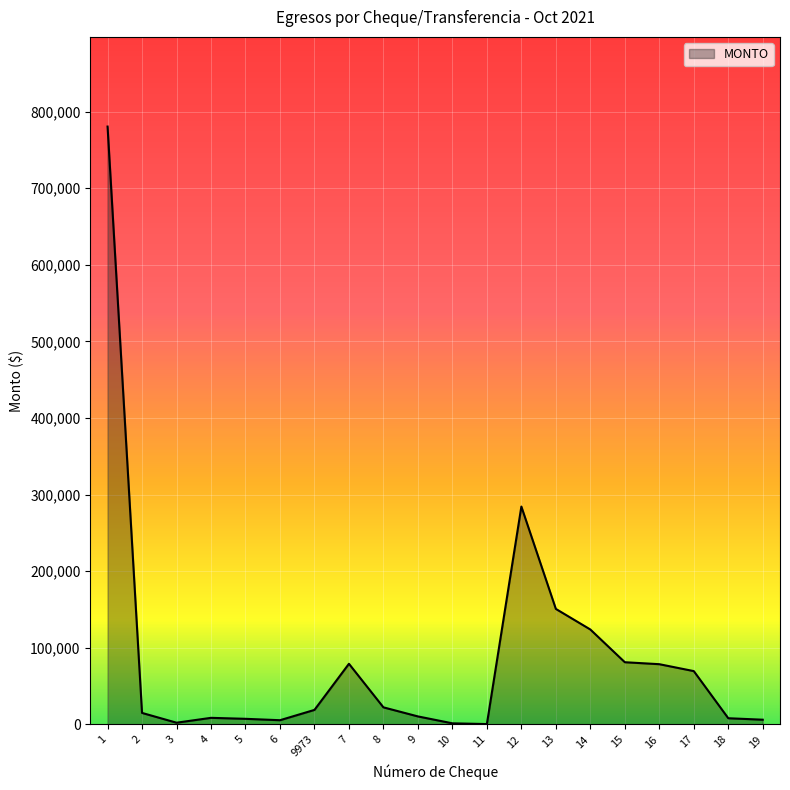

What is the change in value from 8 to 16?

+56343.1